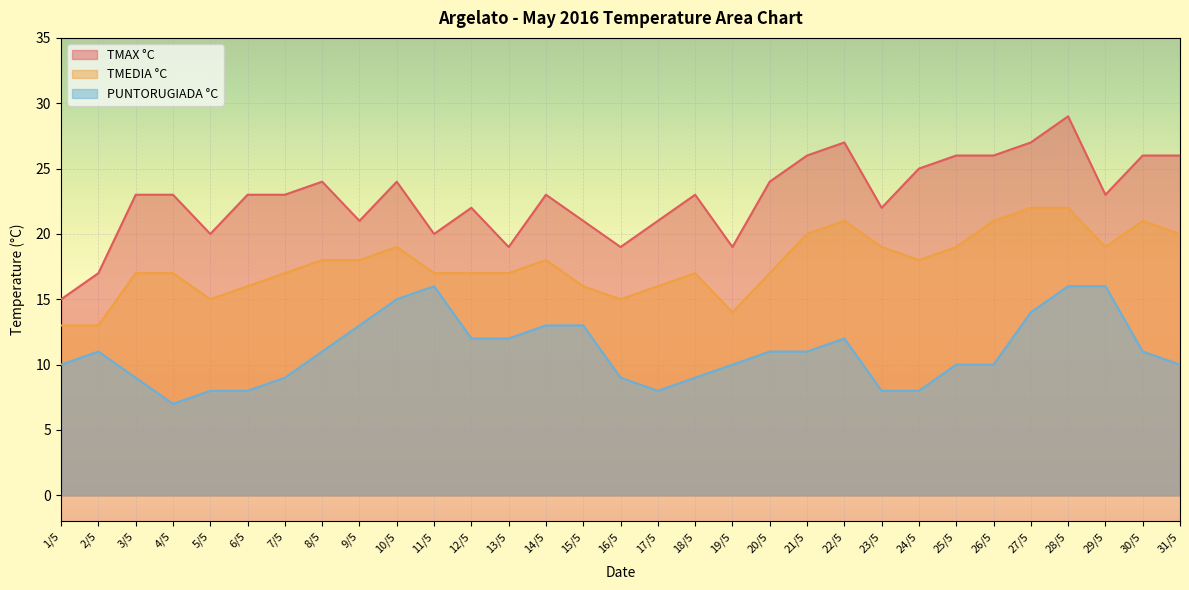

Rank the series by their average value, from highest to lowest.

TMAX °C, TMEDIA °C, PUNTORUGIADA °C